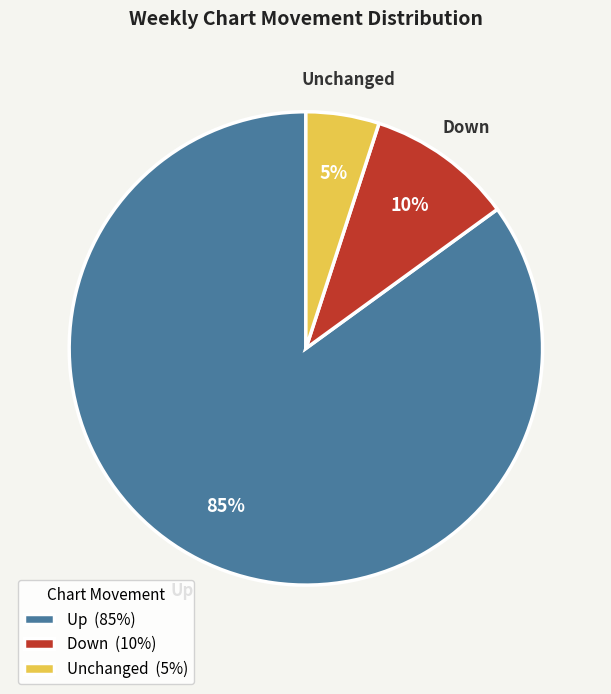

Which has a higher value, Unchanged (5%) or Down (10%)?

Down (10%)